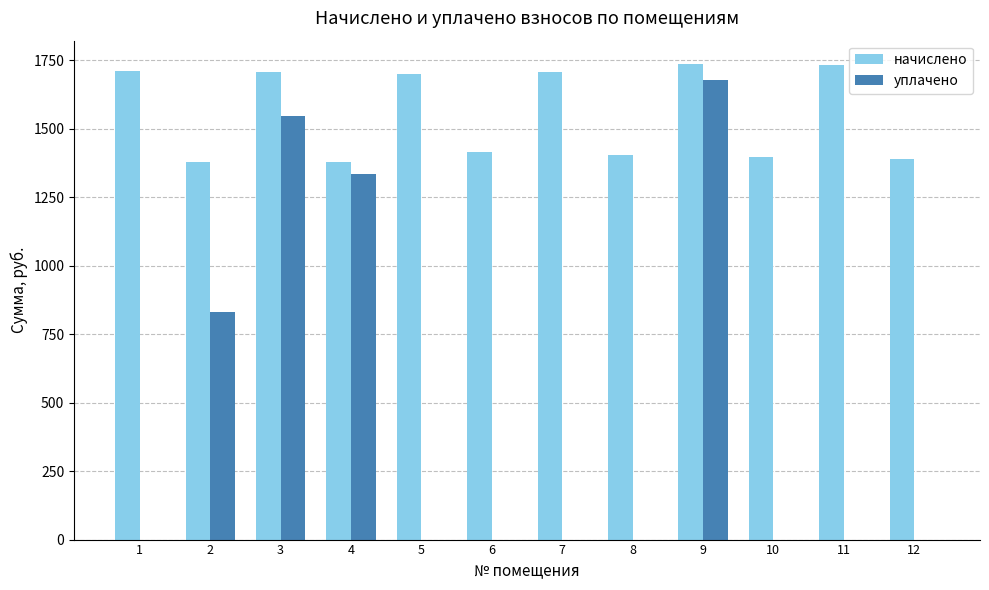

The уплачено series shows 831.1 at 2. True or false?

True